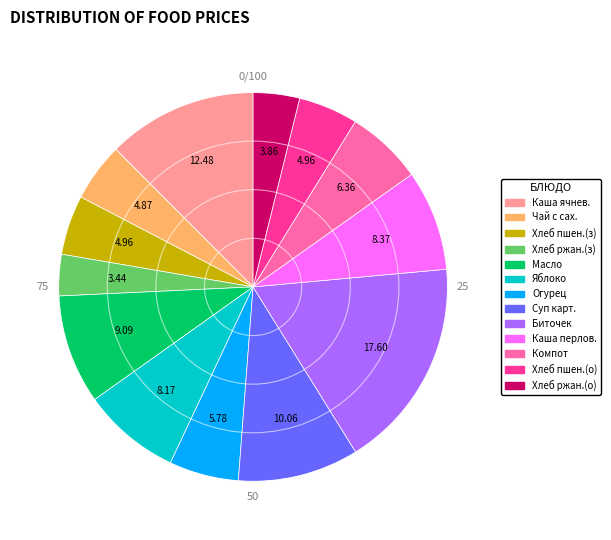

Count the number of slices in the pie.

13